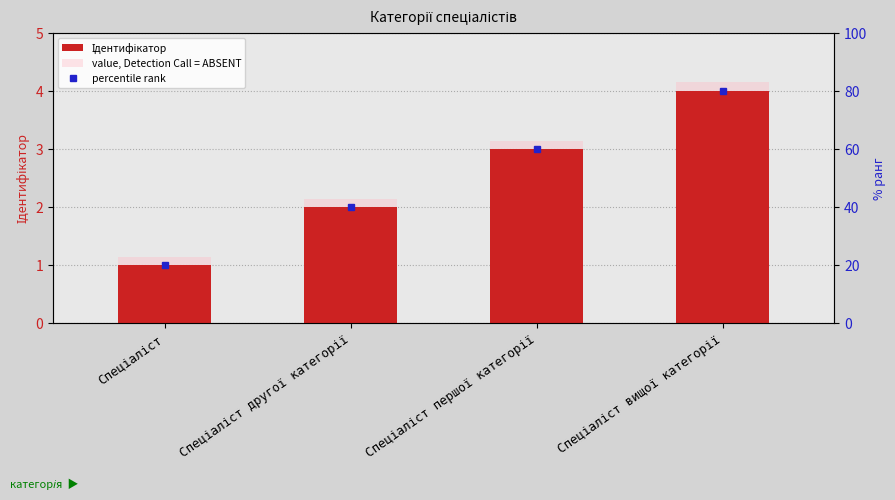

The value at Спеціаліст вищої категорії is 4. True or false?

True